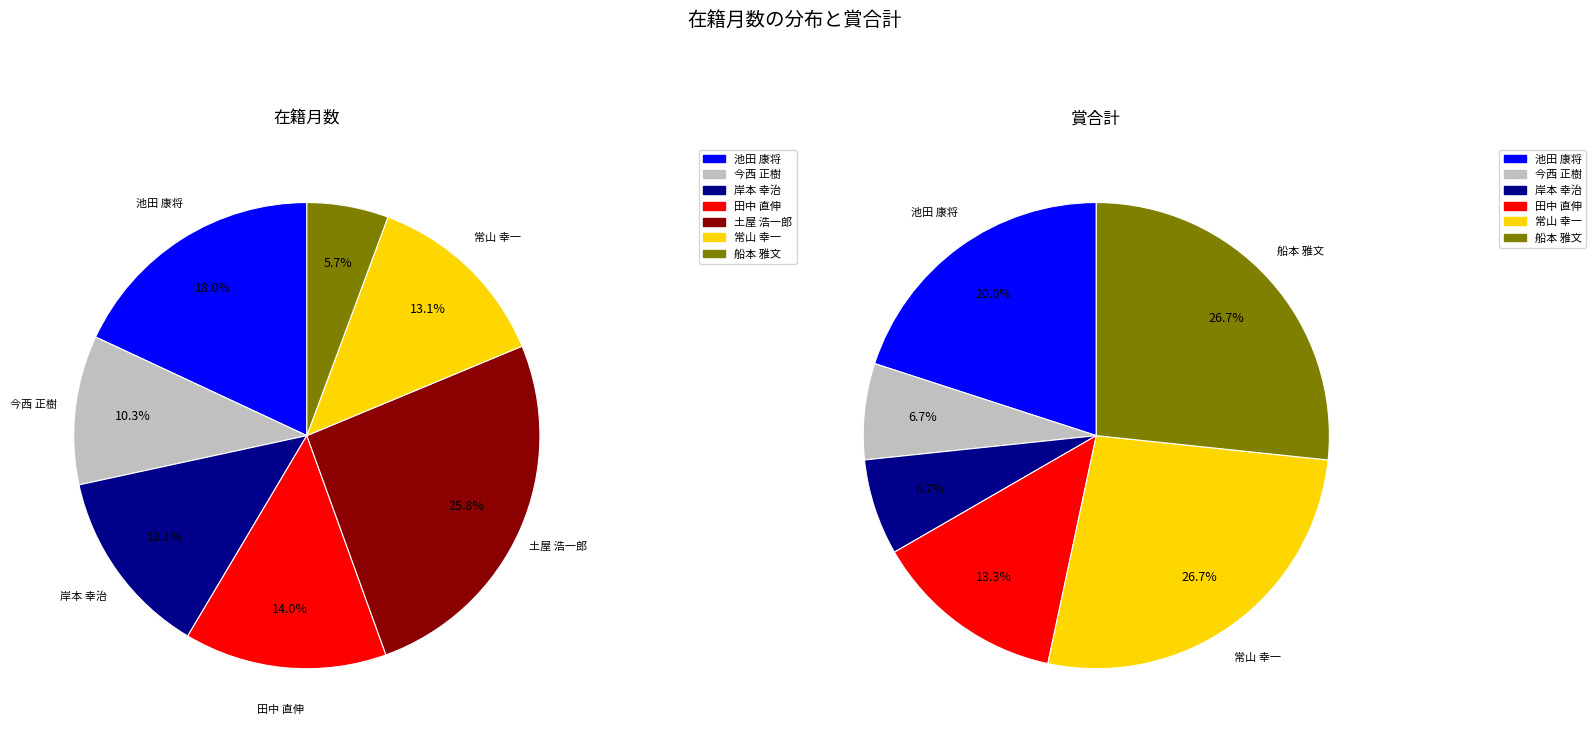

To the nearest percent, what is the combined percentage of 常山 幸一 and 土屋 浩一郎?

39%